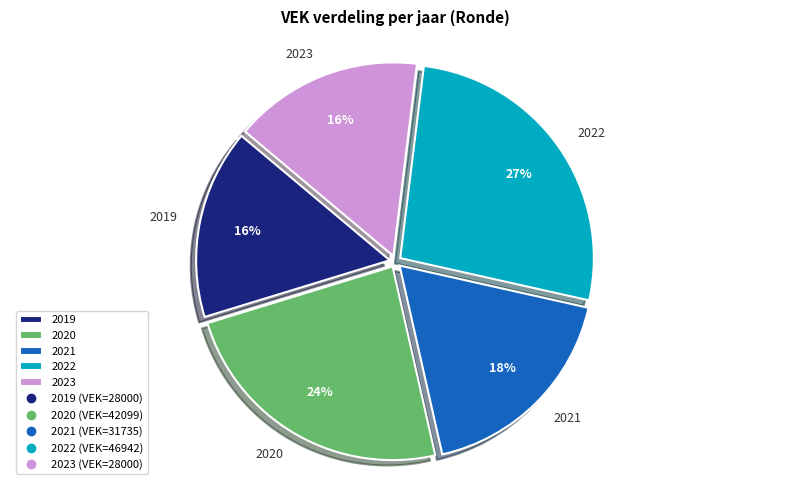

Count the number of slices in the pie.

5